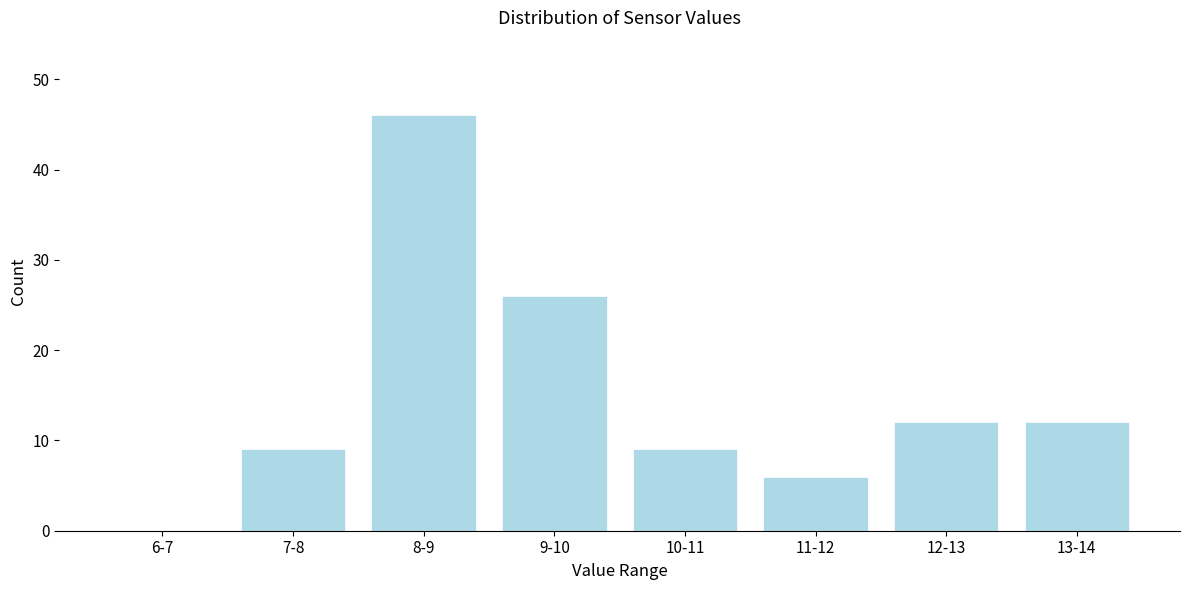

Reading left to right, transcribe all the data shown in this chart.

6-7=0	7-8=9	8-9=46	9-10=26	10-11=9	11-12=6	12-13=12	13-14=12